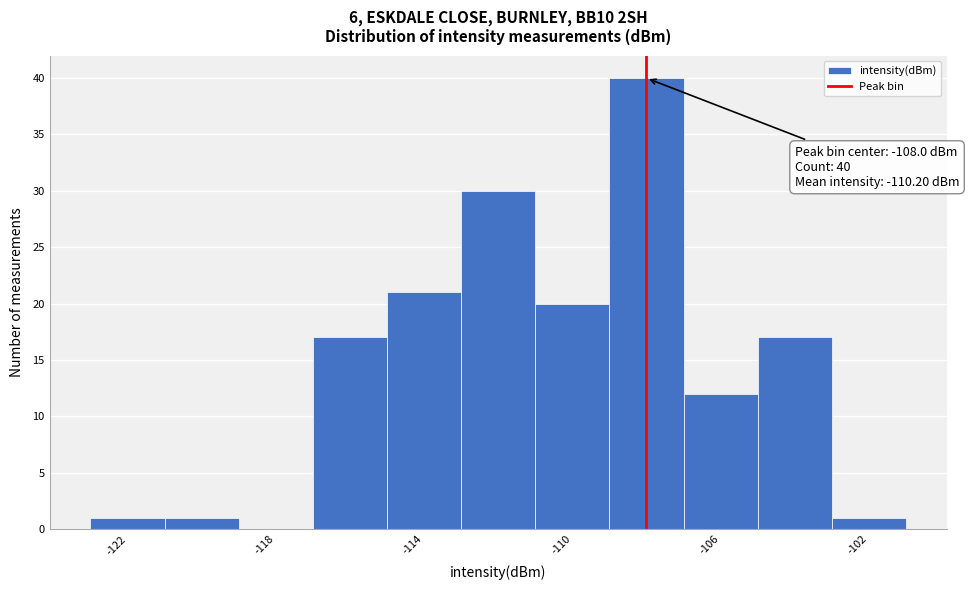

Over which range of the x-axis is the bar tallest?

-109 to -107